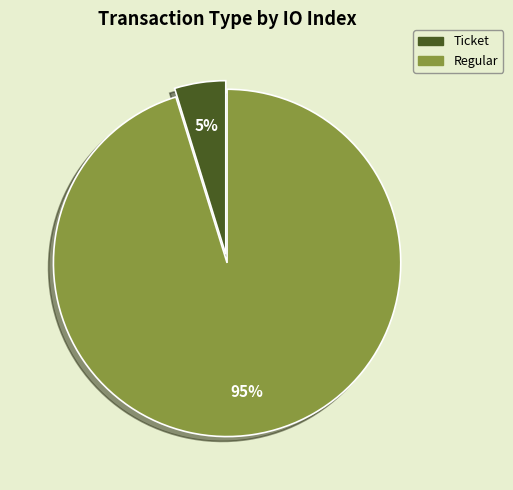

Between Ticket and Regular, which is larger?

Regular